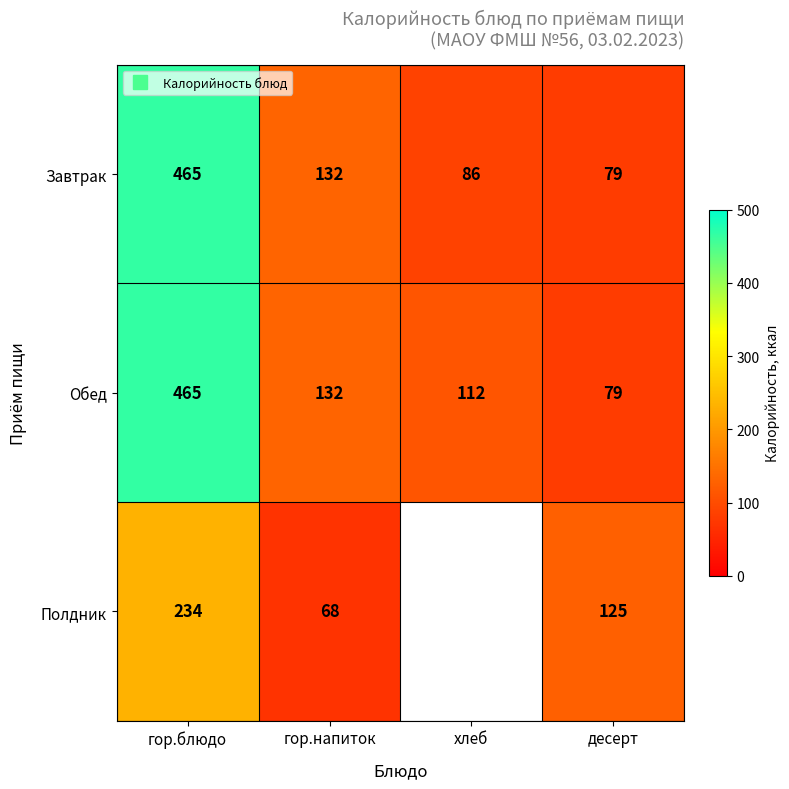

Which series has the largest total across all categories?

Обед